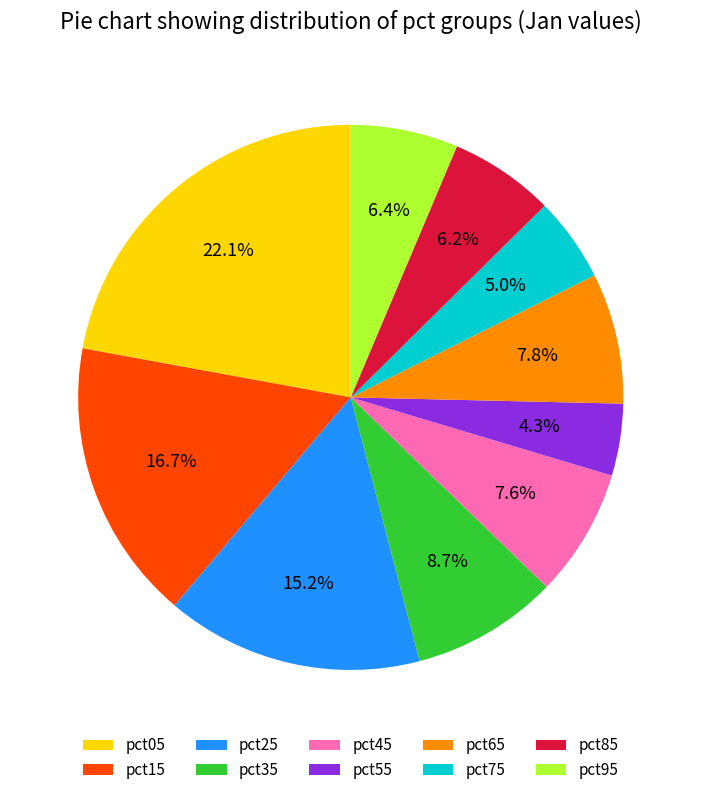

To the nearest percent, what portion does pct05 represent?

22%